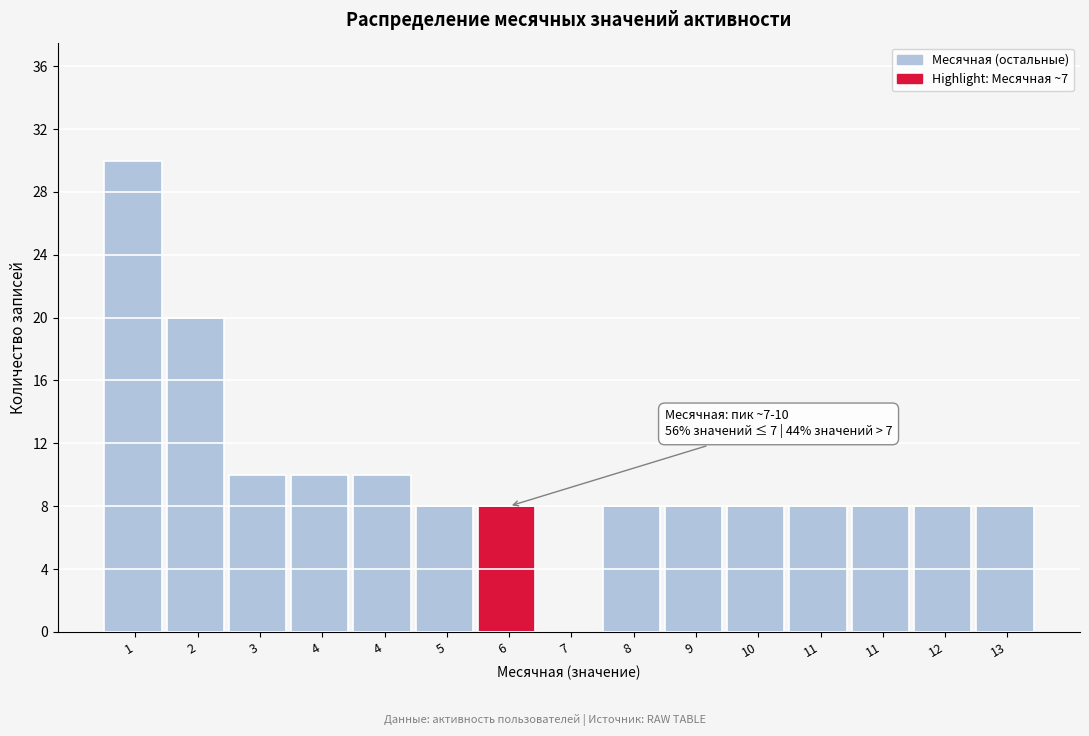

How many categories are shown in the chart?

15